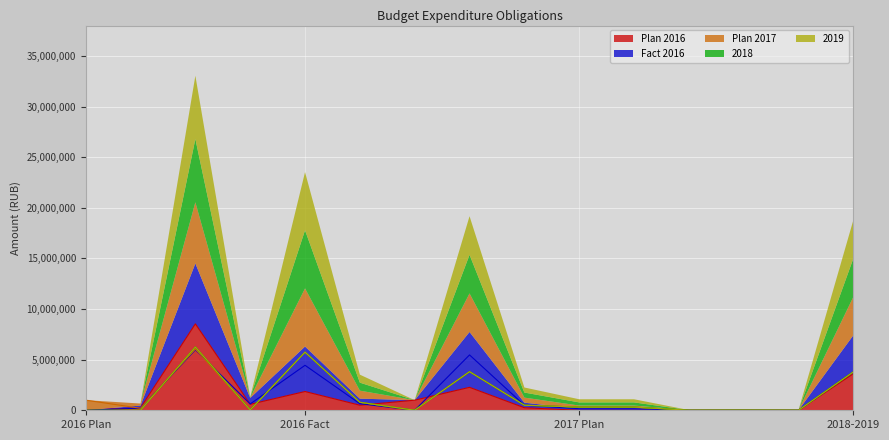

How many data points in 2019 are above 311000?

6